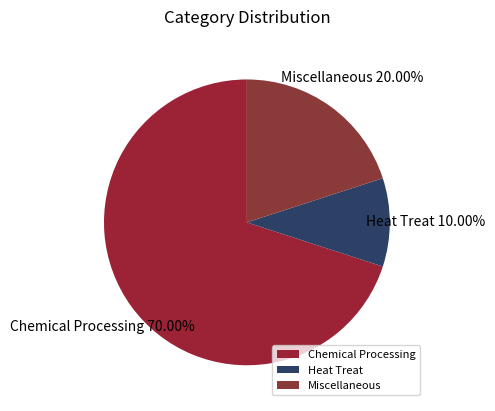

Is there any slice that represents more than half of the pie?

Yes